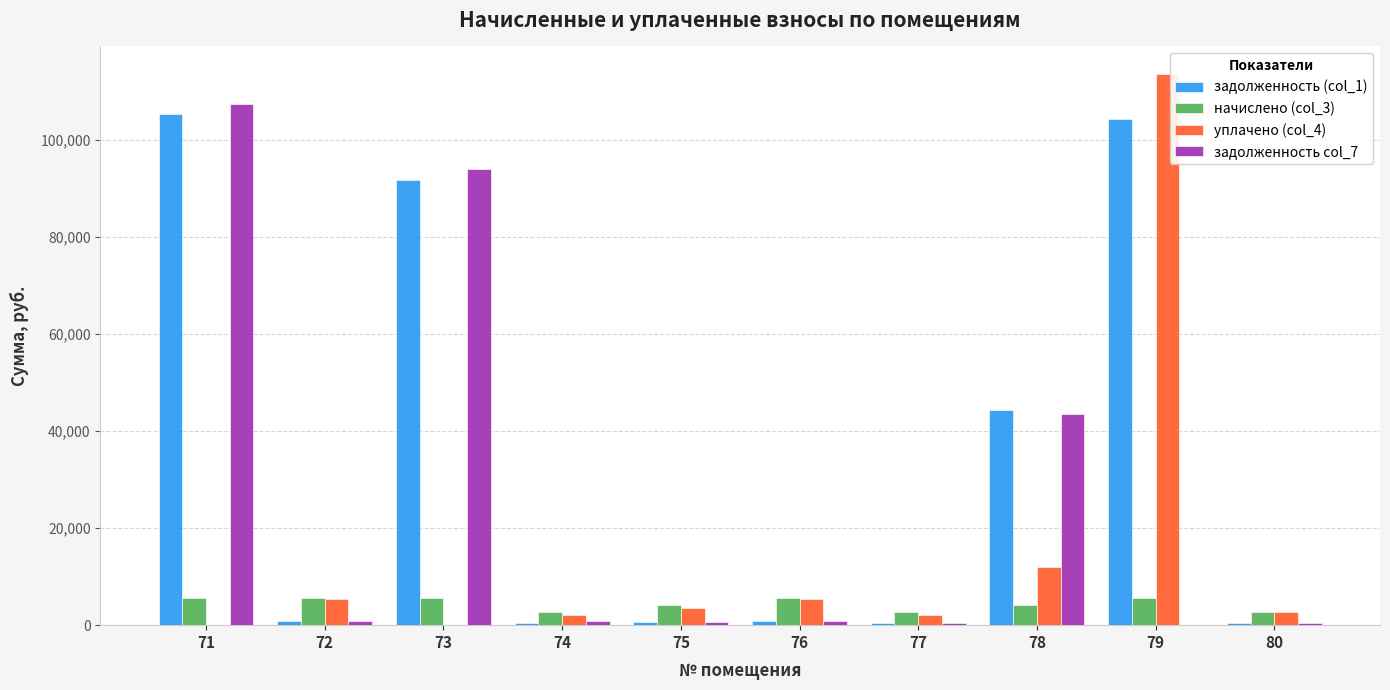

What is the sum of all задолженность col_7 values?

249170.9